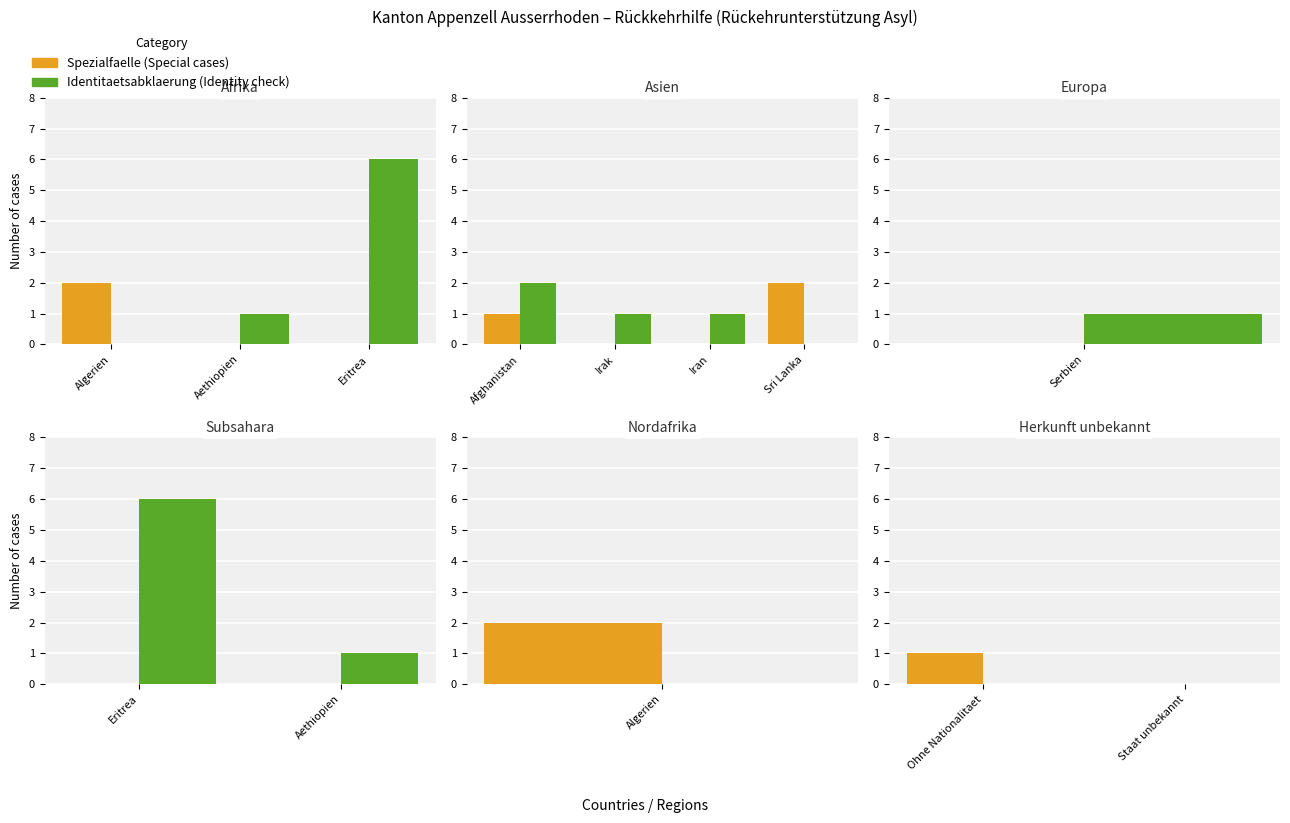

At which category does the chart reach its minimum across all series?

Staat unbekannt